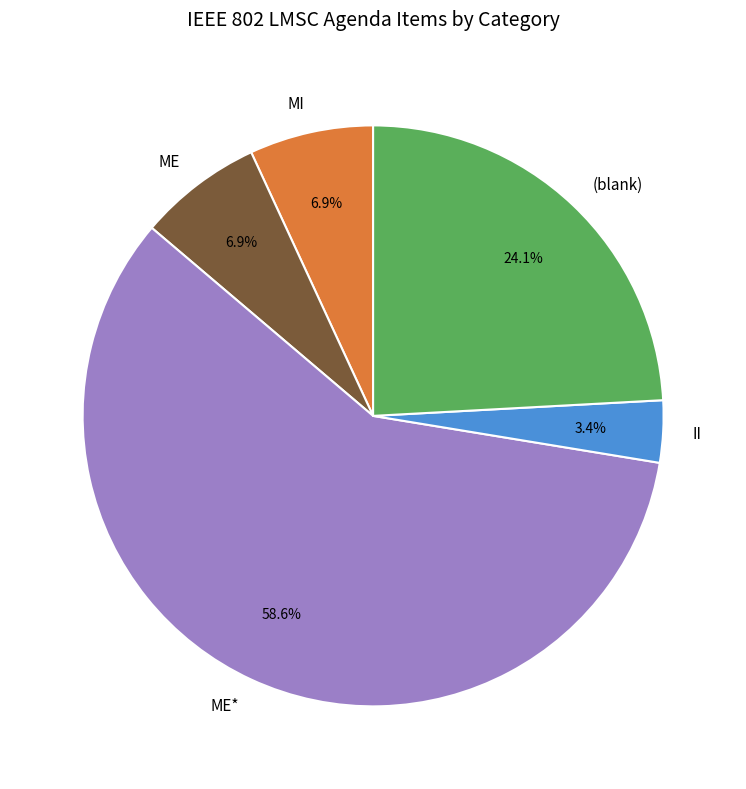

How many segments does this pie chart have?

5